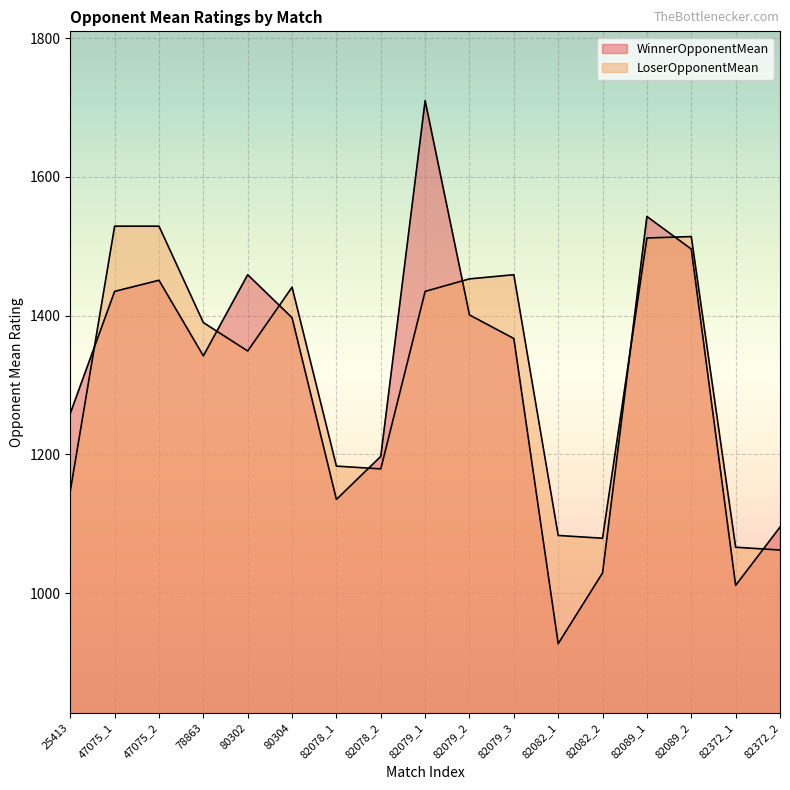

How many interior local peaks does the LoserOpponentMean series have?

3